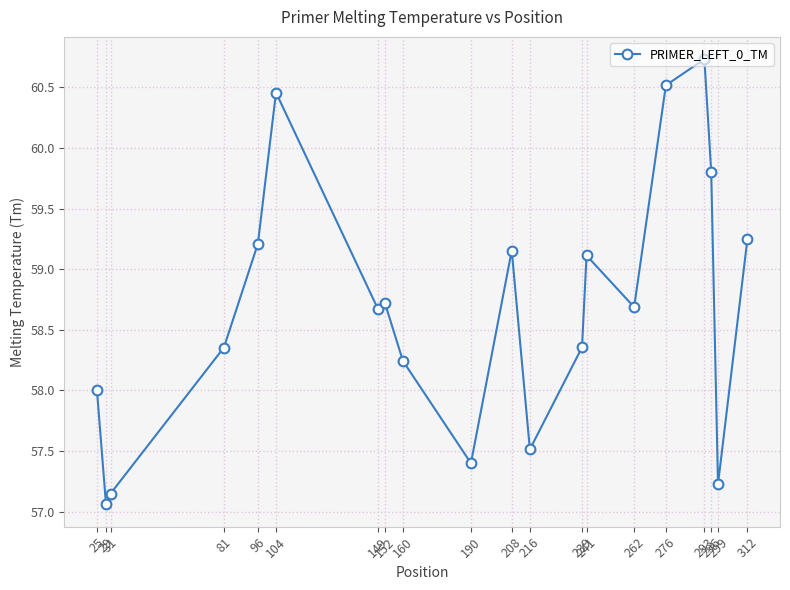

How many lines are shown in the chart?

1